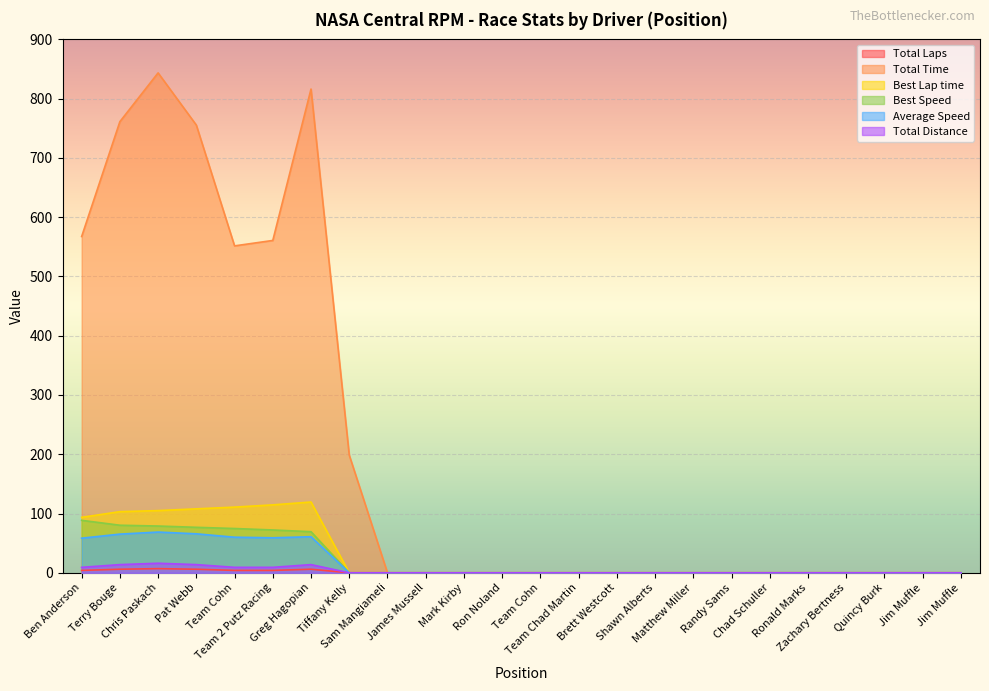

What is the maximum value for Best Speed?

88.5